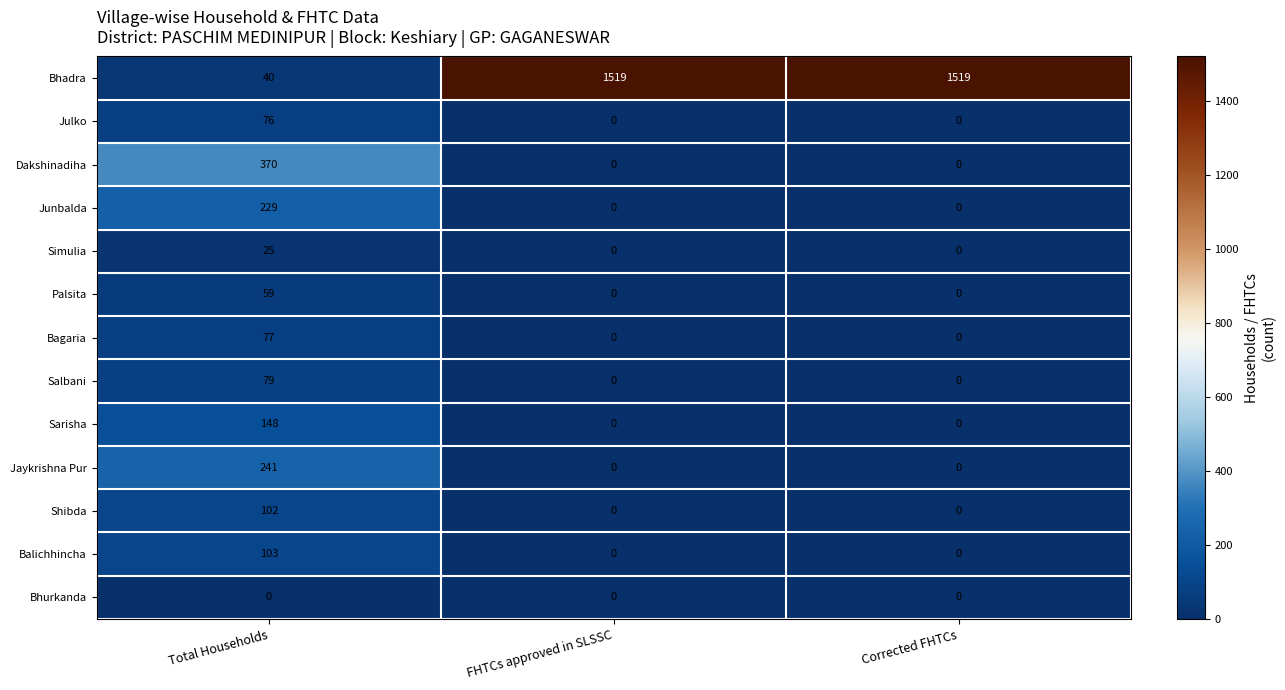

Count the number of categories in the chart.

3